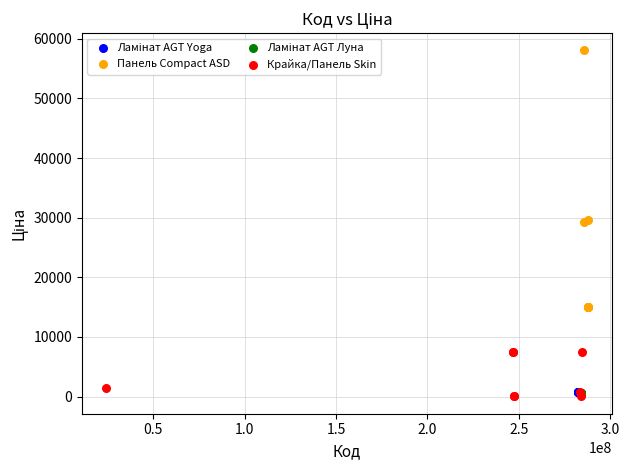

Which series reaches the maximum Y coordinate?

Панель Compact ASD